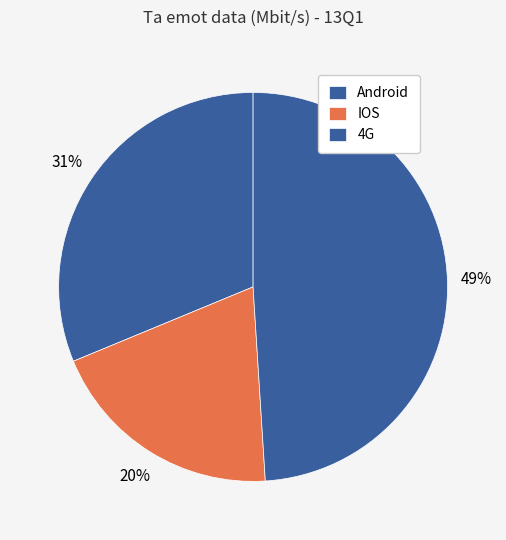

What is the change in value from Android to 4G?

+4.4